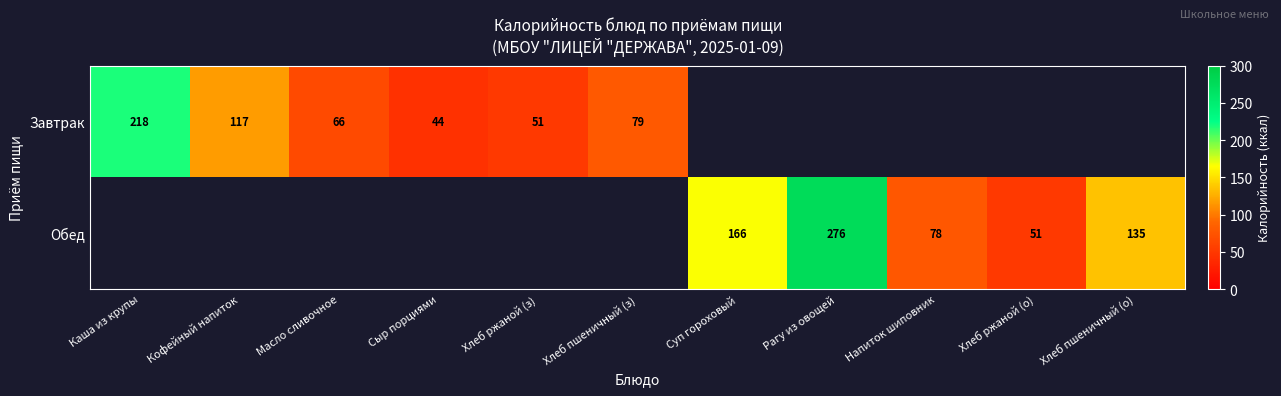

Is it true that Завтрак equals 30 at Сыр порциями?

False